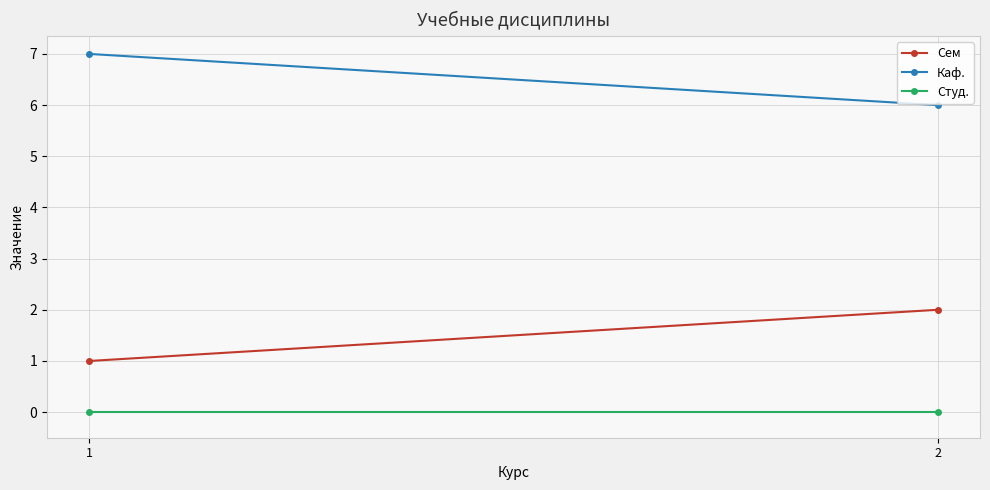

Rank the series by their maximum value, from lowest to highest.

Студ., Сем, Каф.